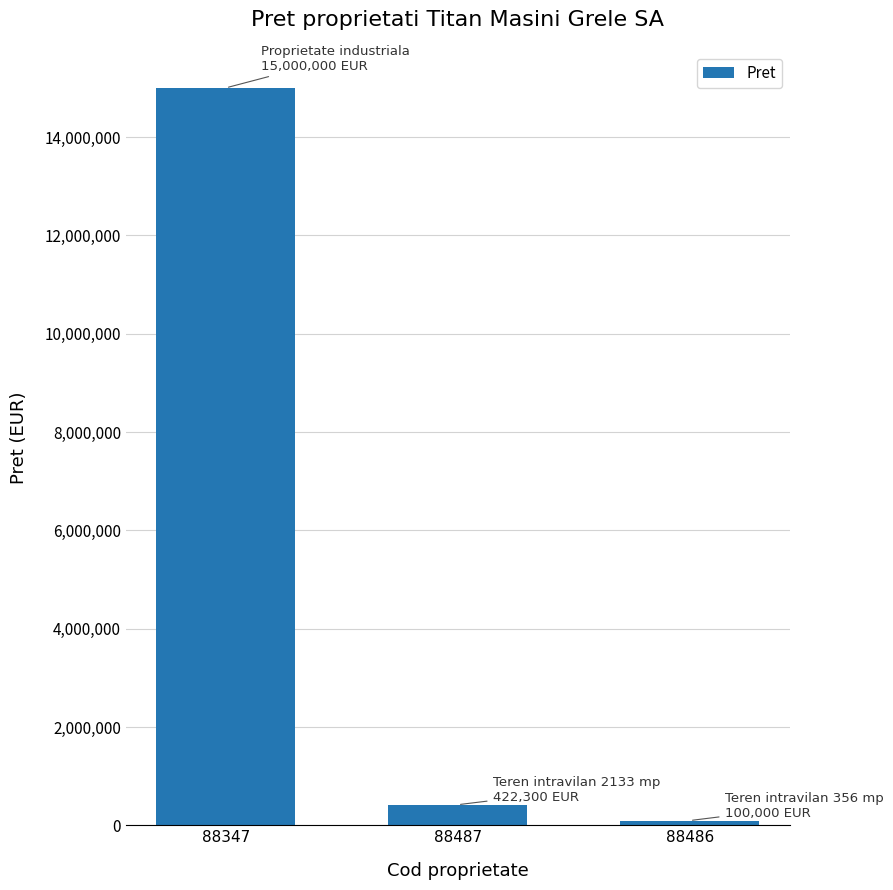

What is the approximate value at 88486, to the nearest 50?

100000